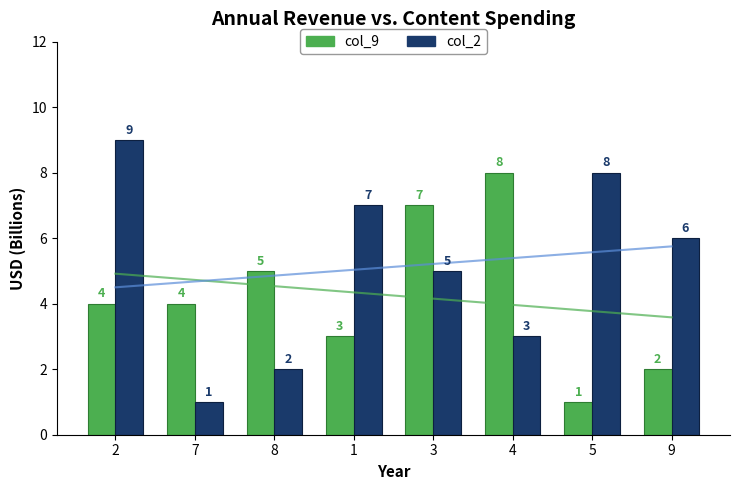

How many values in the col_2 series are below 6?

4